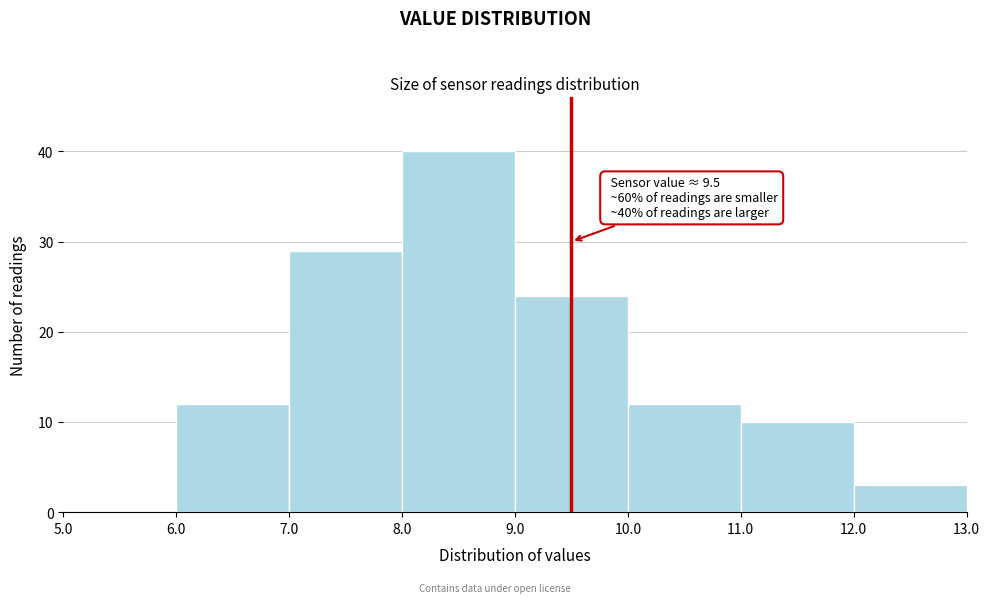

Over which range of the x-axis is the bar tallest?

8.0 to 9.0